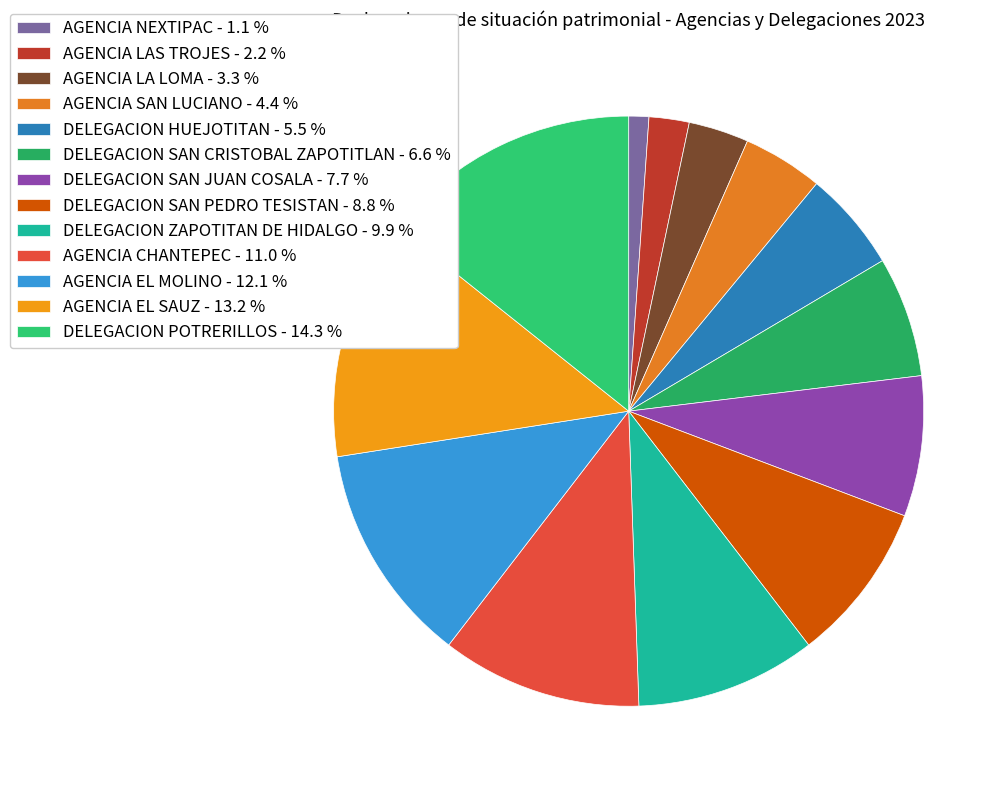

Is AGENCIA CHANTEPEC the majority of the pie?

No